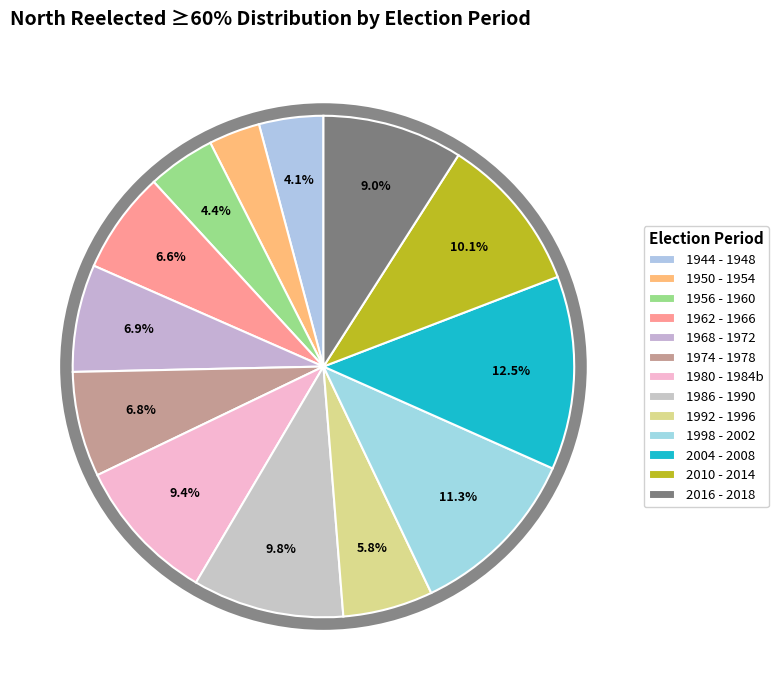

To the nearest percent, what is the difference between the 2004 - 2008 and 1968 - 1972 slice percentages?

6%